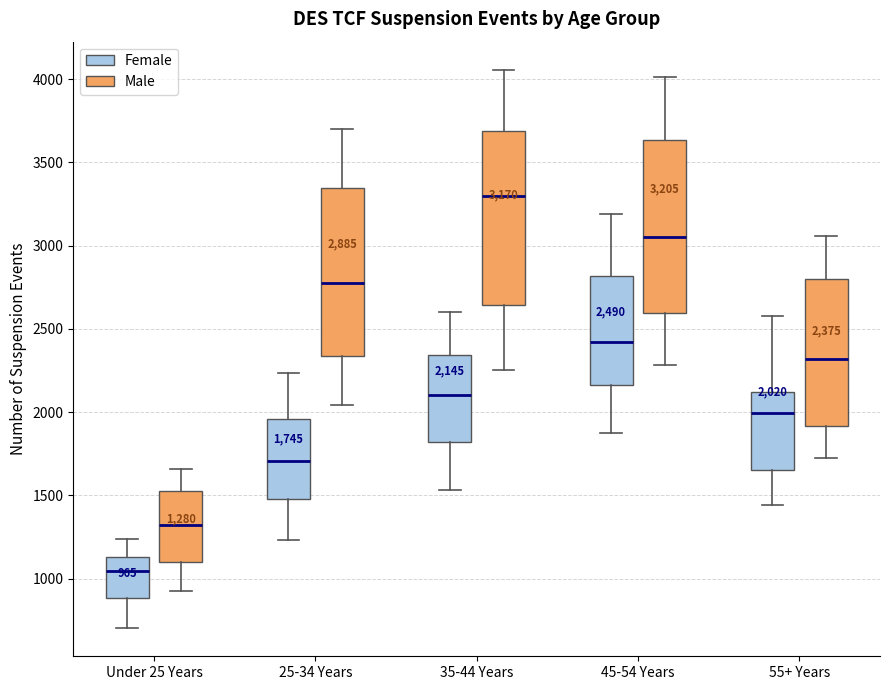

Which box's median line is the highest?

35-44 Years (Male)